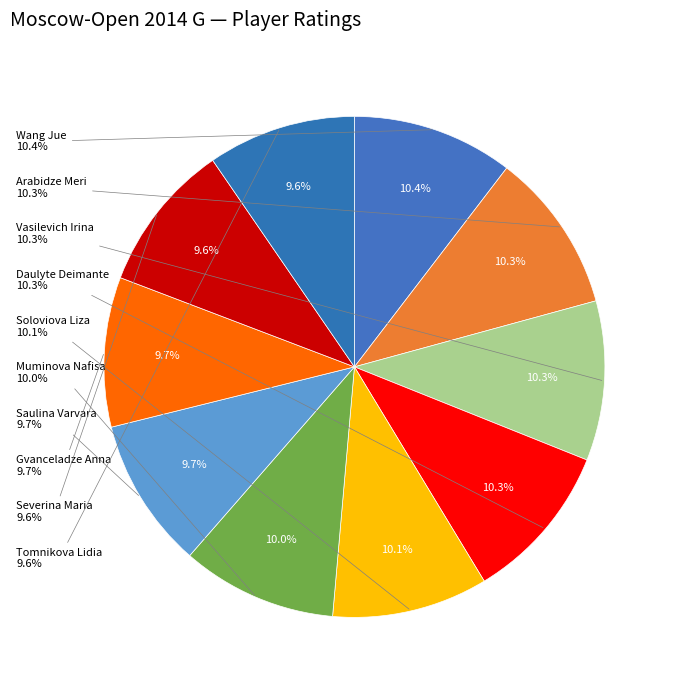

Rank the categories by value from lowest to highest.

Tomnikova Lidia, Severina Maria, Gvanceladze Anna, Saulina Varvara, Muminova Nafisa, Soloviova Liza, Daulyte Deimante, Vasilevich Irina, Arabidze Meri, Wang Jue